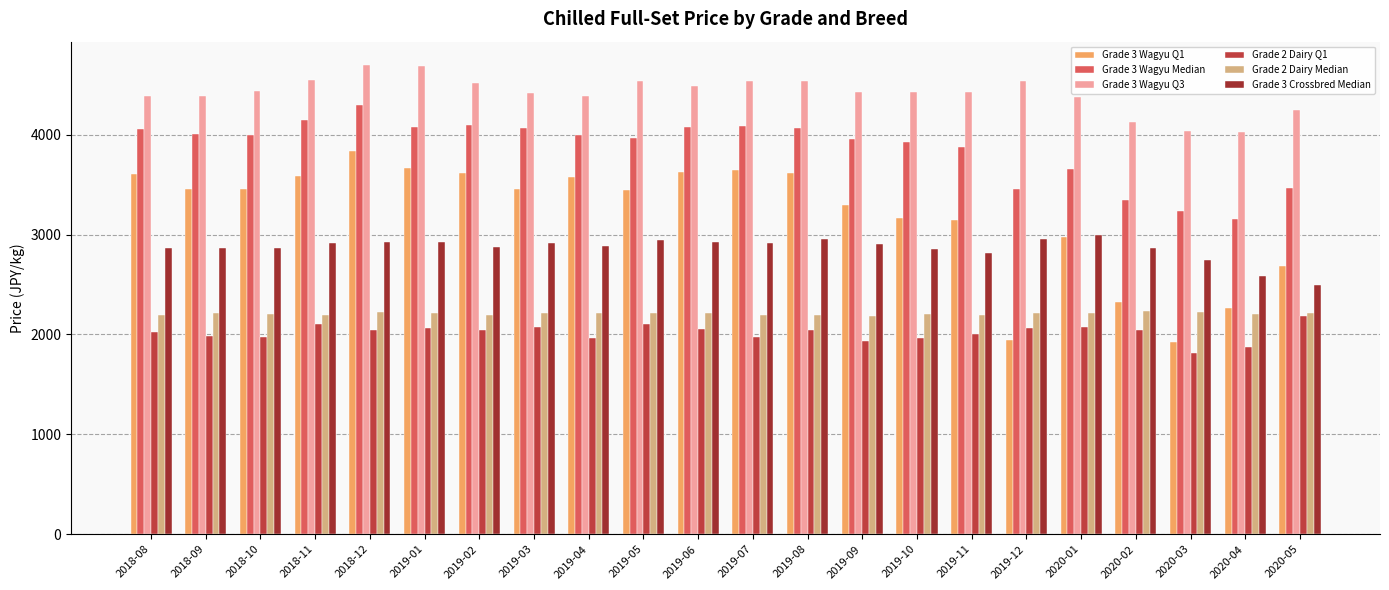

What position from the right is 2018-08?

22